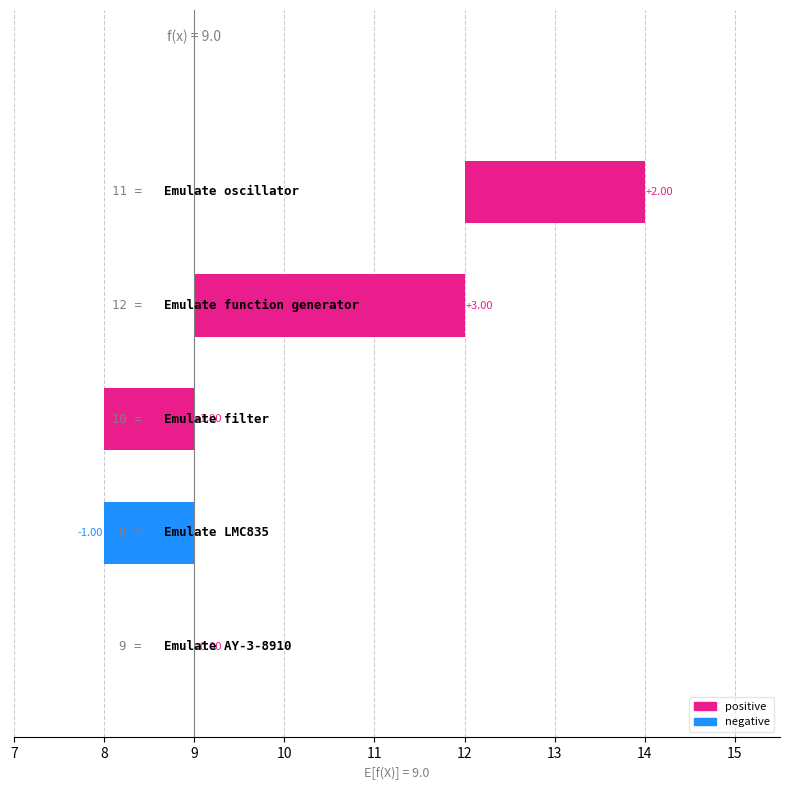

What is the value of the 3rd bar from the left?

1